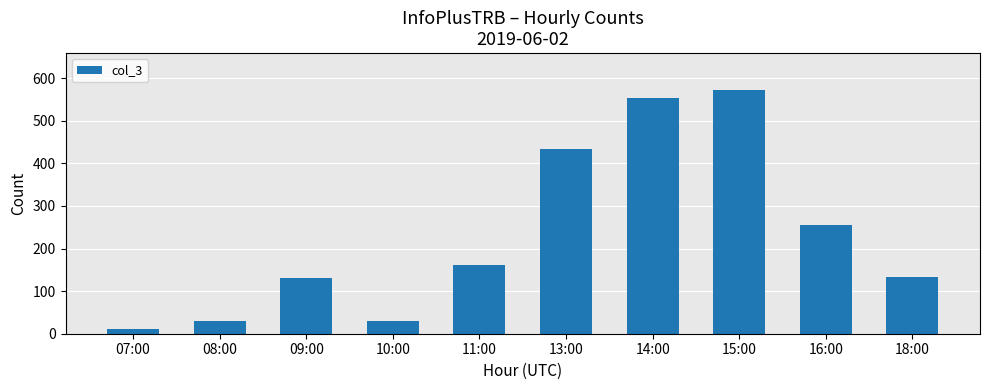

The value at 11:00 is 243. True or false?

False